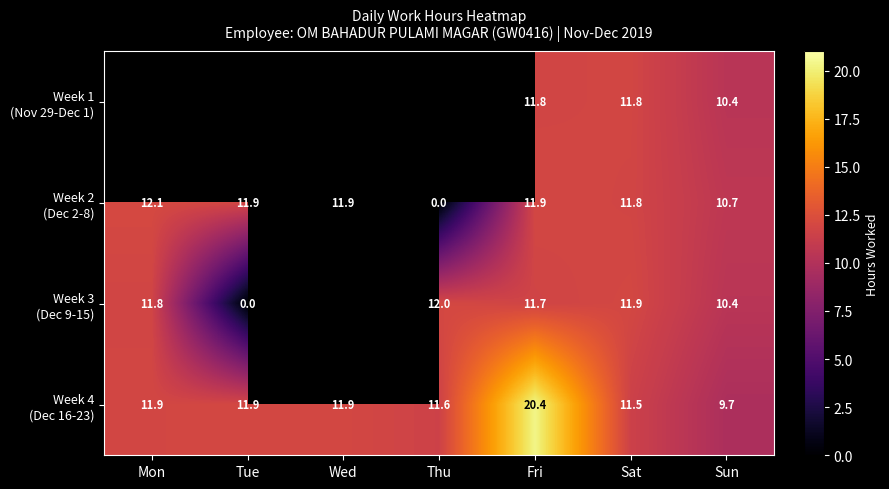

What is the spread (max minus min) of values at Sun?

1.0